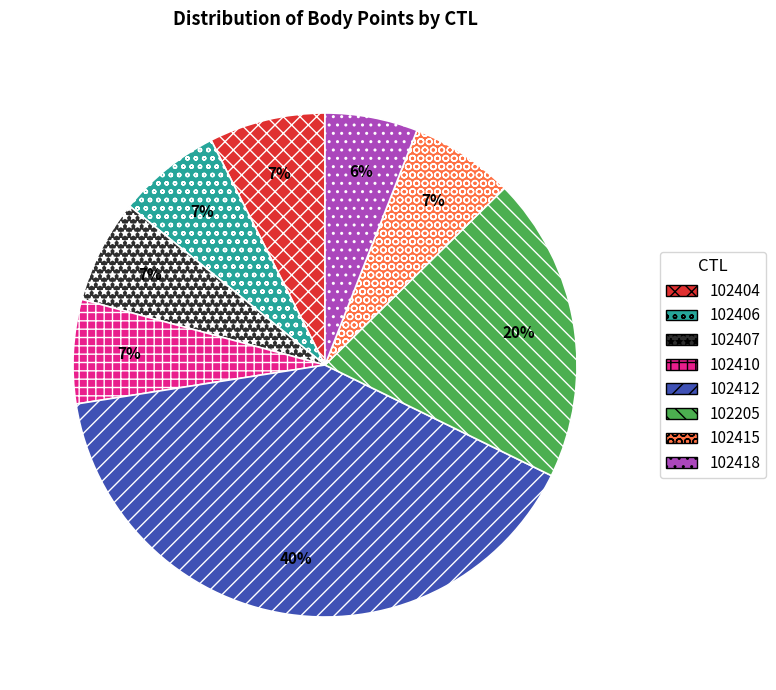

Is it true that 102418 is 6% of the pie?

True